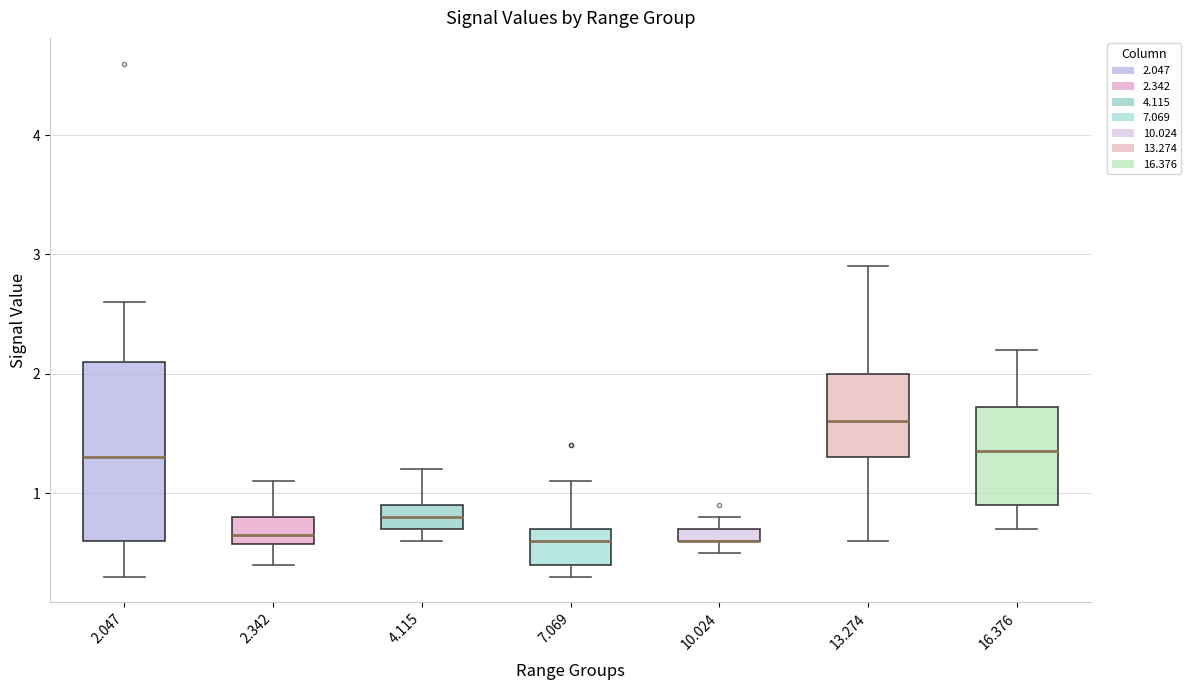

Comparing the boxes themselves (not the whiskers), which one is the tallest?

2.047